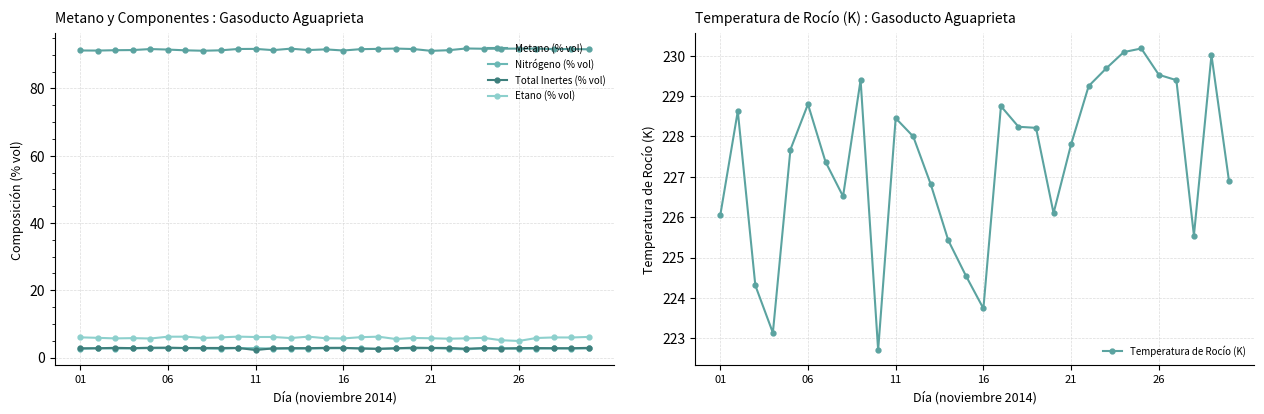

True or false: Etano (% vol) has a value of 5.7 at 14.

True